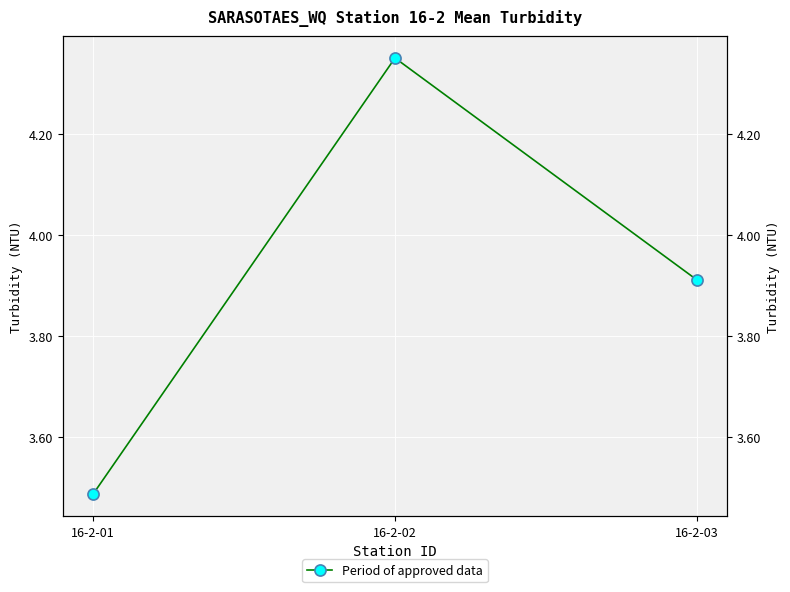

What is the value of the 1st point from the left?

3.5